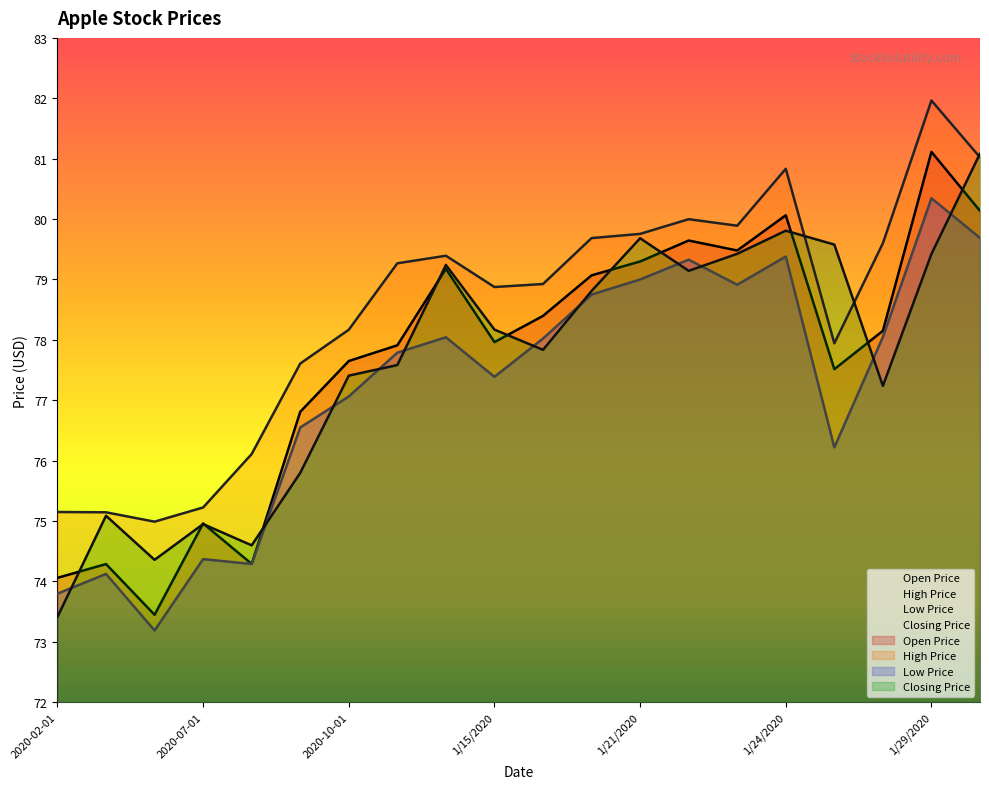

What is the difference between the maximum and minimum values in the Low Price series?

7.2